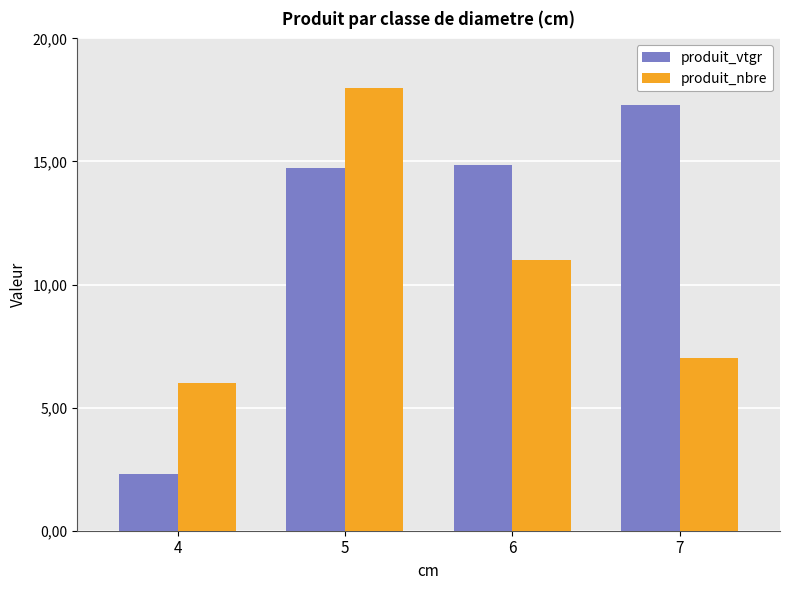

The value of produit_nbre at 6 is 7.7. True or false?

False